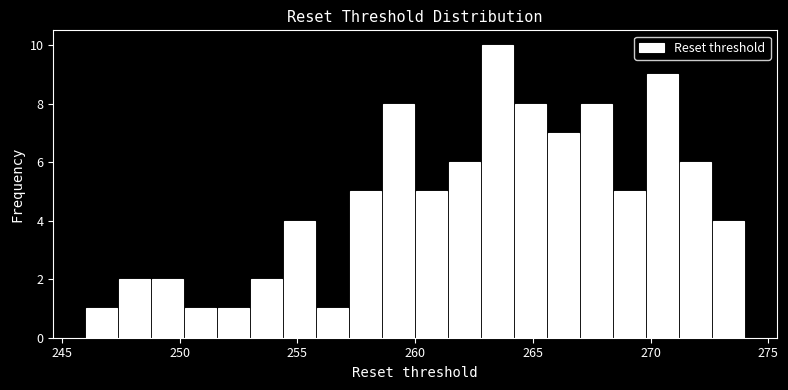

Read against the x-axis, roughly where is the centre of the tallest bar?

263.5